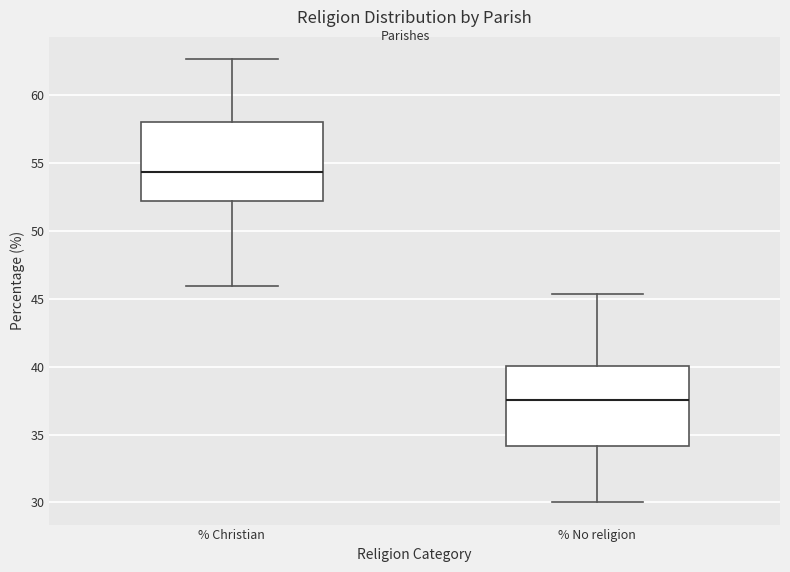

Where is the upper edge of the box for % Christian on the y-axis? The values are not printed on the chart, so give them approximately, as read against the axis.

58.0